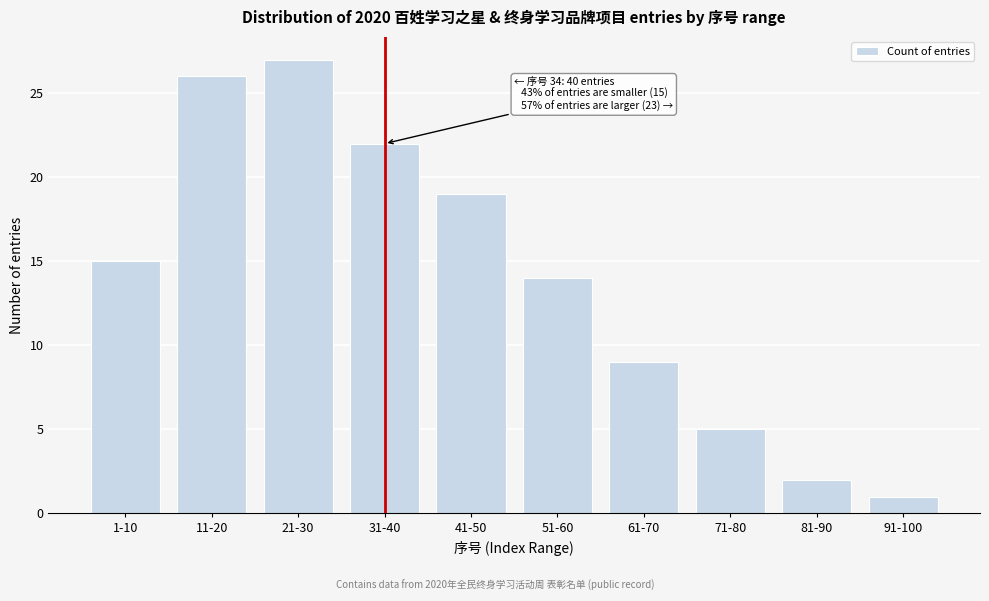

Reading right to left, list all the values displayed in this chart.

1	2	5	9	14	19	22	27	26	15